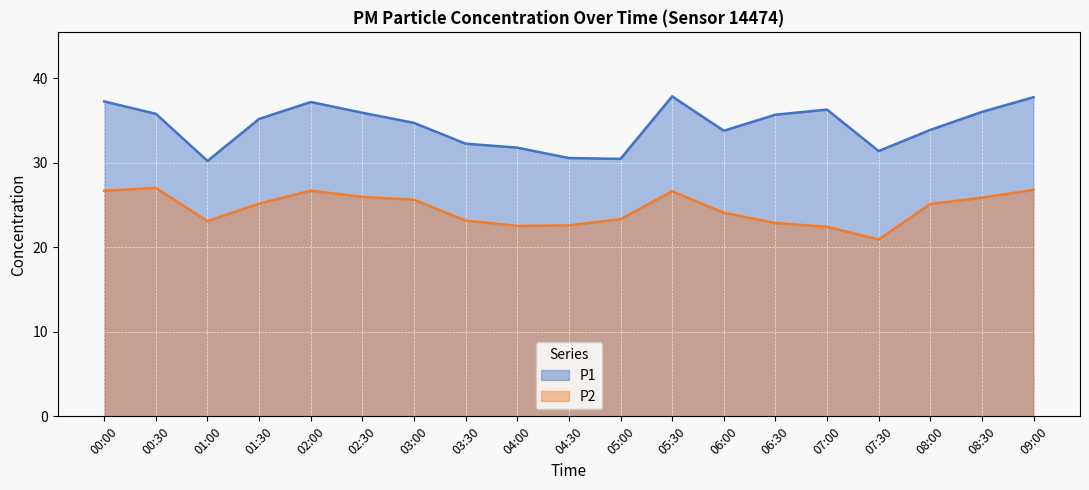

How many series are shown in this chart?

2